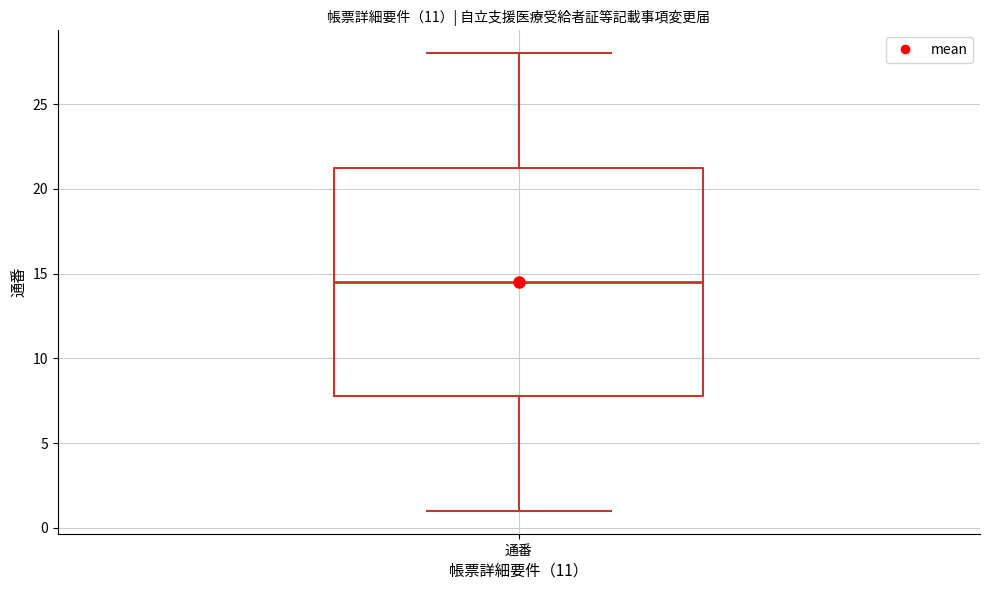

Read this box plot against the y-axis: the position of the median line, the range covered by the box, and the ends of both whiskers. The values are not printed on the chart, so give them approximately, as read against the axis.

median 14.5, box 8.0 to 21.5, whiskers 1.0 to 28.0